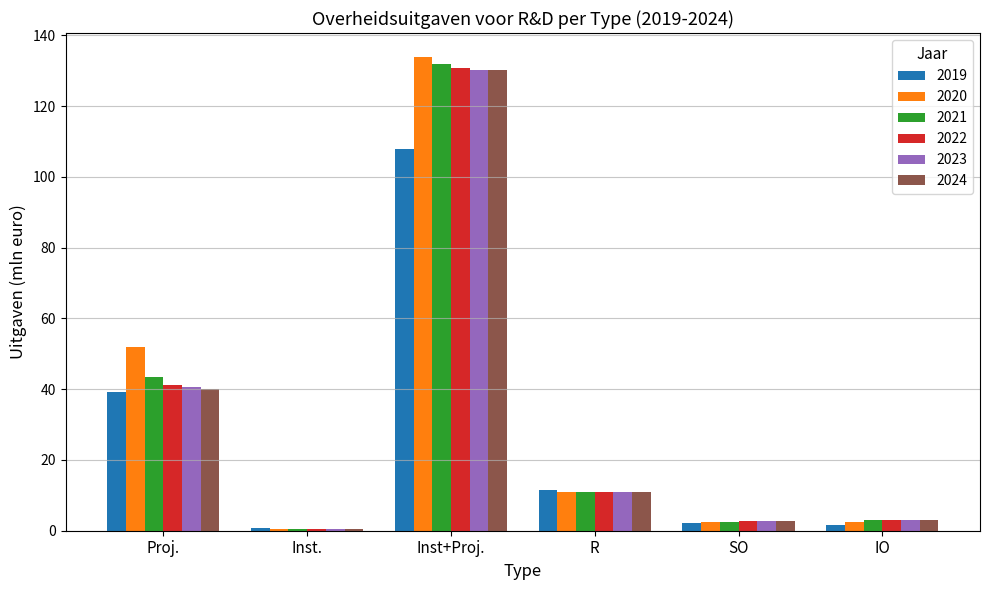

What is the difference between the highest and lowest values at Inst.?

0.1